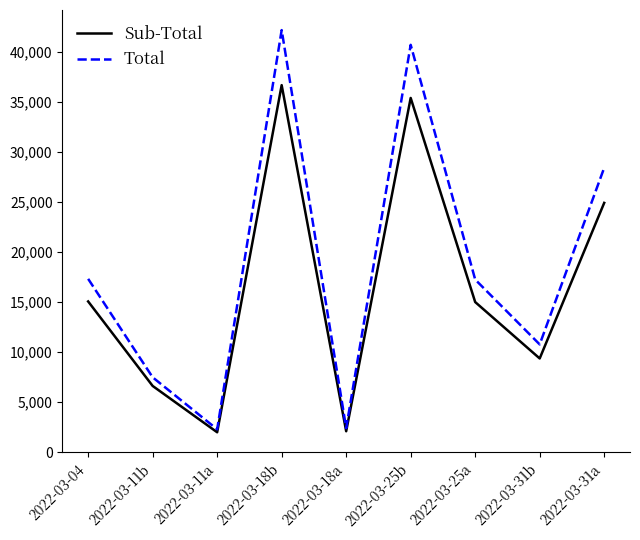

How many lines are shown in the chart?

2